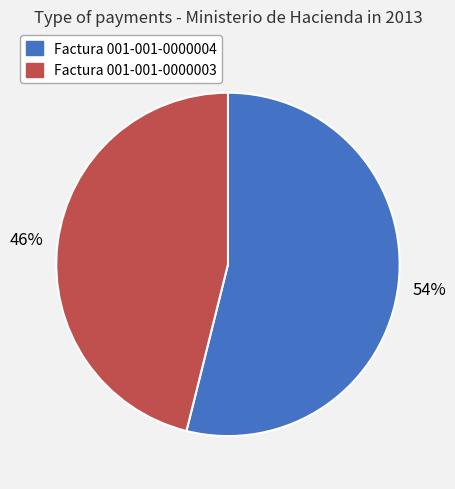

Count the number of slices in the pie.

2